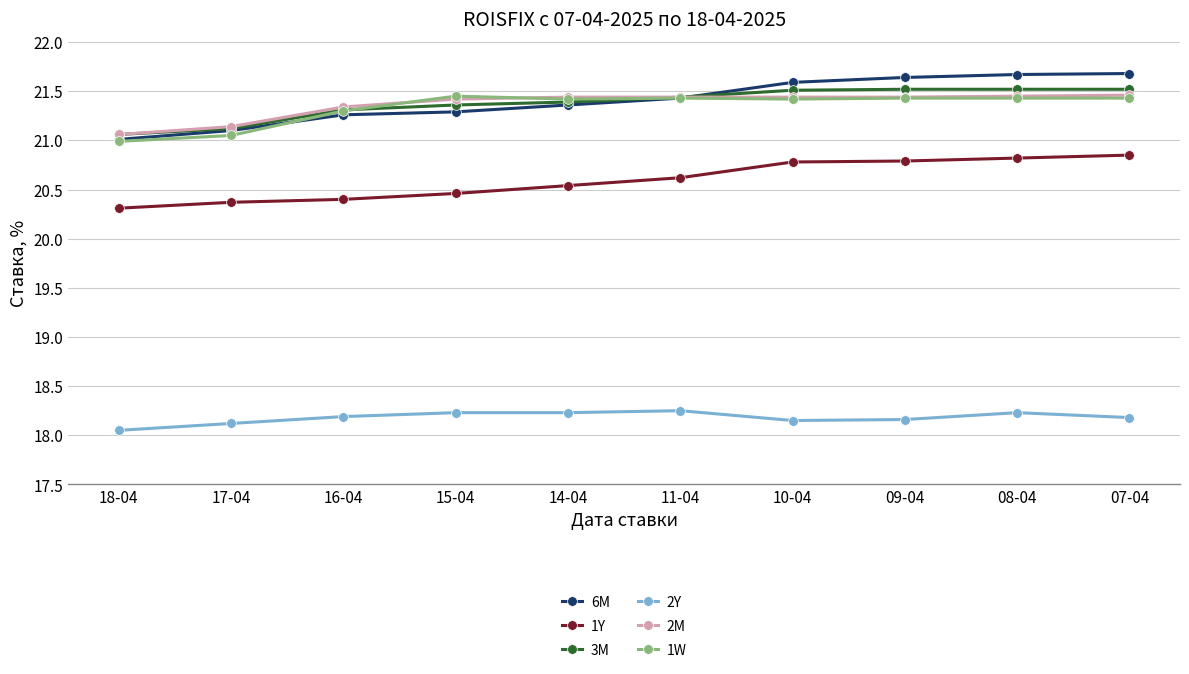

At which label does 3M reach its minimum?

18-04